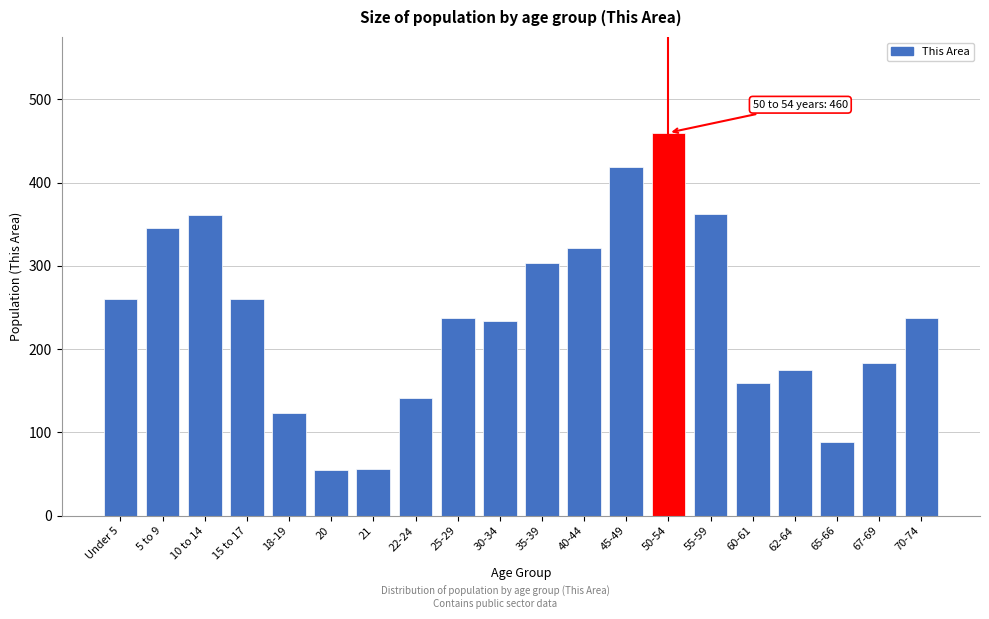

Between 5 to 9 and 15 to 17, which is larger?

5 to 9